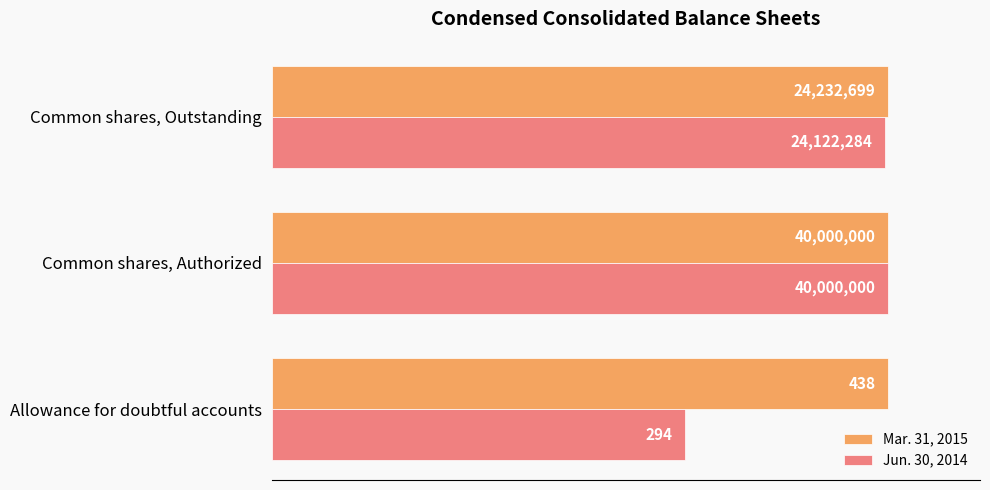

What are all the series names shown in the legend?

Mar. 31, 2015, Jun. 30, 2014